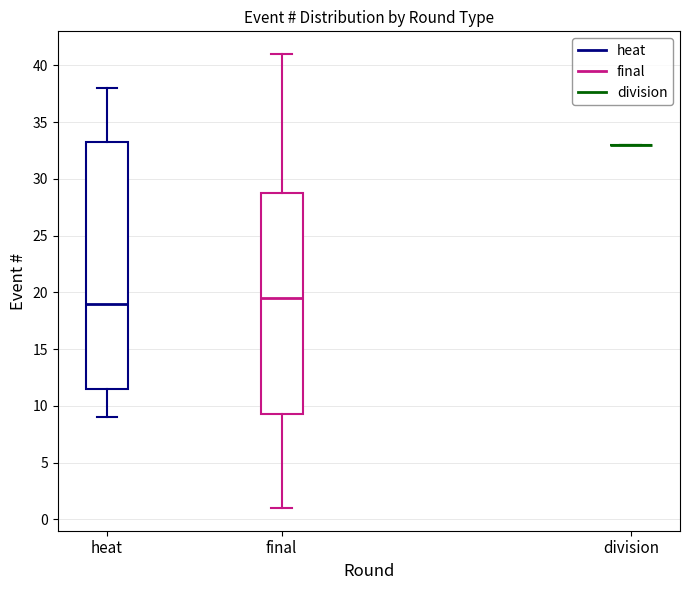

Reading left to right, read every box against the y-axis: the position of its median line, the range the box covers, and the ends of its whiskers. The values are not printed on the chart, so give them approximately, as read against the axis.

heat: median 19.0, box 11.5 to 33.5, whiskers 9.0 to 38.0
final: median 19.5, box 9.5 to 29.0, whiskers 1.0 to 41.0
division: box collapsed to a line at 33.0, whiskers 33.0 to 33.0